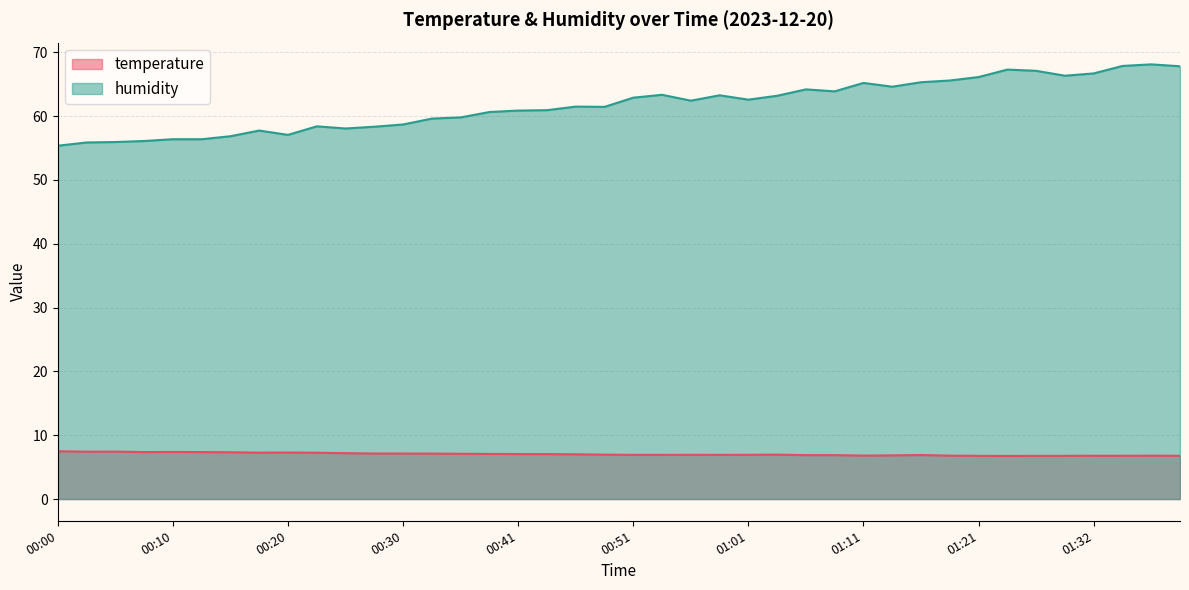

What is the total value across all series at 00:15?

64.2